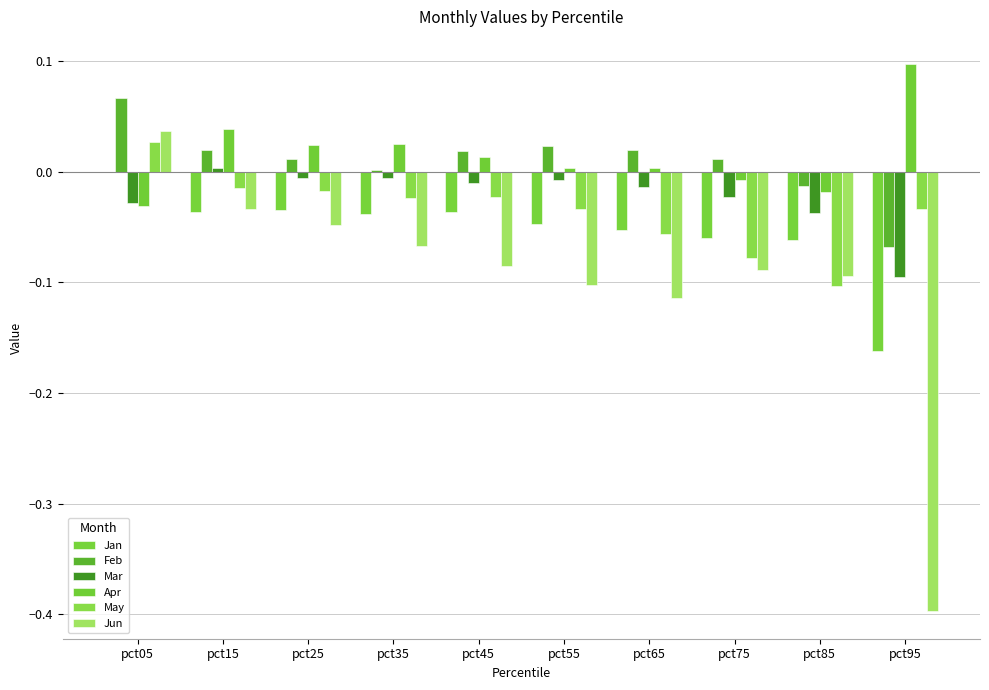

True or false: Feb has a value of 0.0 at pct05.

False